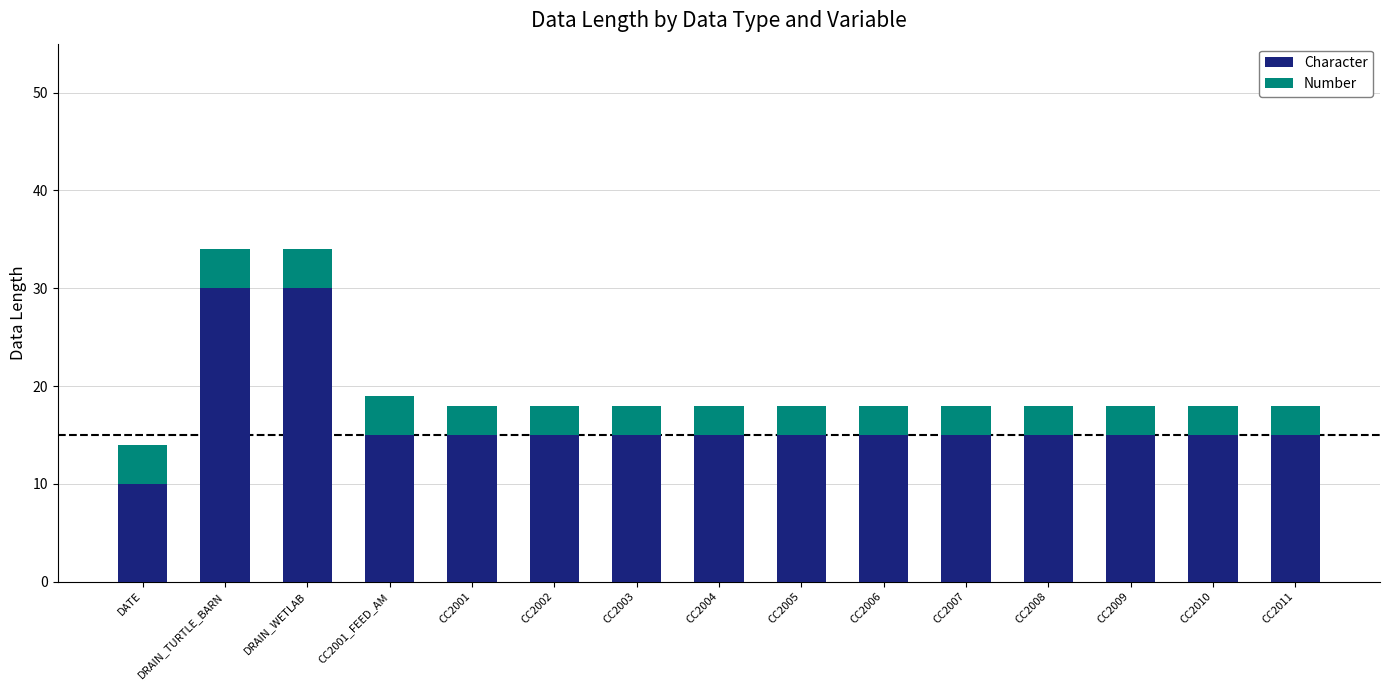

What is the total value across all series at CC2007?

18